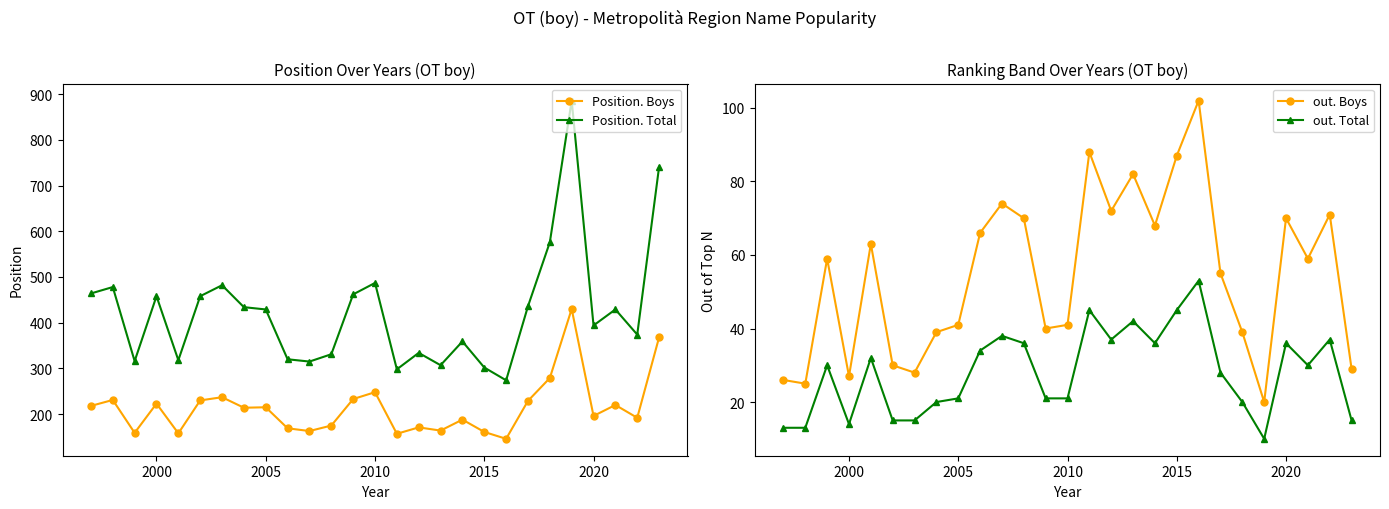

Reading left to right, transcribe all the data shown in this chart.

Position. Boys: 218	231	159	223	158	230	237	214	215	169	163	175	233	248	157	171	164	188	161	146	229	279	430	196	220	192	368
Position. Total: 464	478	316	458	318	458	482	434	429	320	315	331	462	487	298	334	307	359	302	274	436	576	886	394	429	374	741
out. Boys: 26	25	59	27	63	30	28	39	41	66	74	70	40	41	88	72	82	68	87	102	55	39	20	70	59	71	29
out. Total: 13	13	30	14	32	15	15	20	21	34	38	36	21	21	45	37	42	36	45	53	28	20	10	36	30	37	15